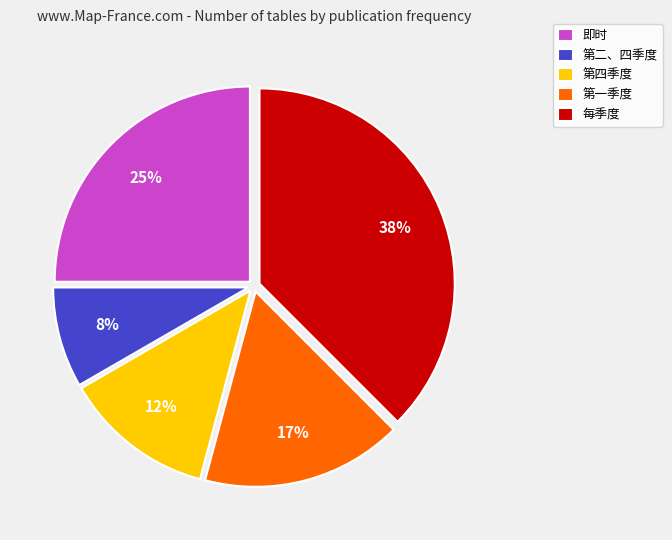

Does 每季度 account for over 50% of the chart?

No